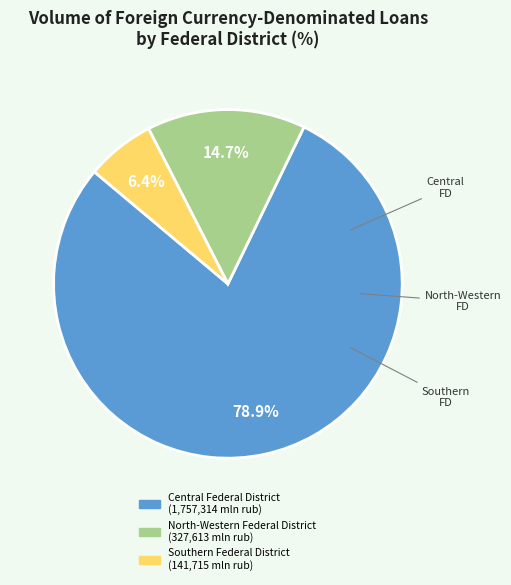

Is there a majority slice in this chart?

Yes